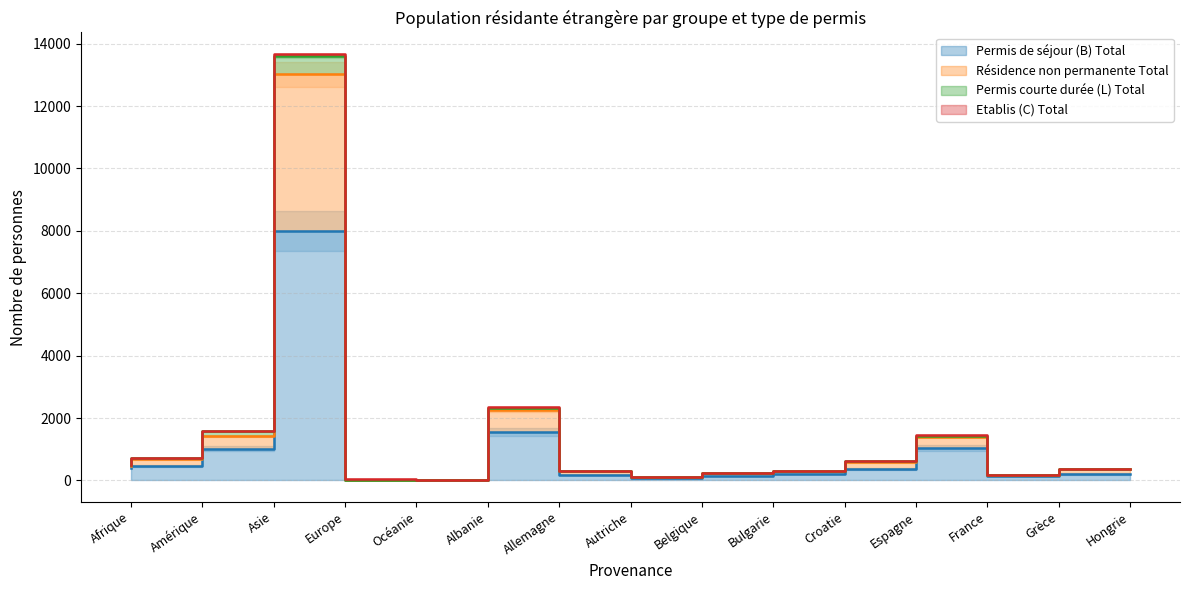

What is the difference between the Permis de séjour (B) Total values at Albanie and Afrique?

383